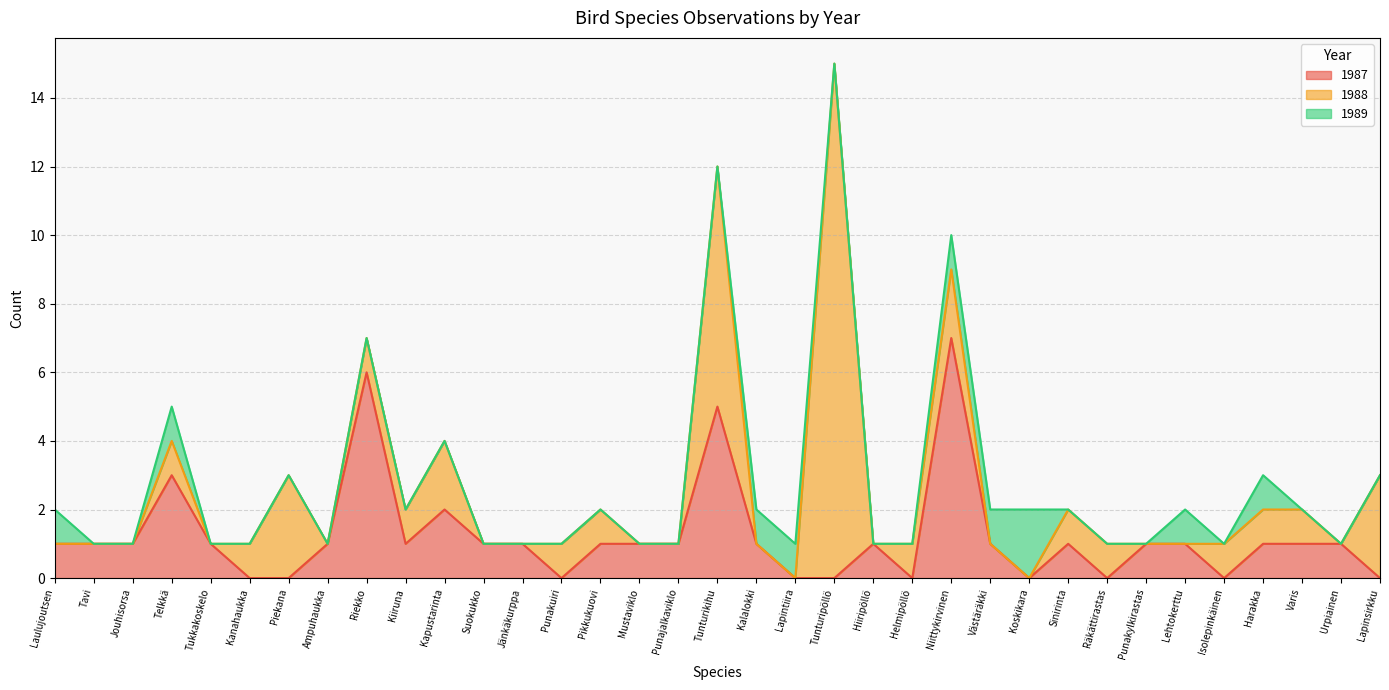

Which label corresponds to the largest value in the chart?

Tunturipöllö